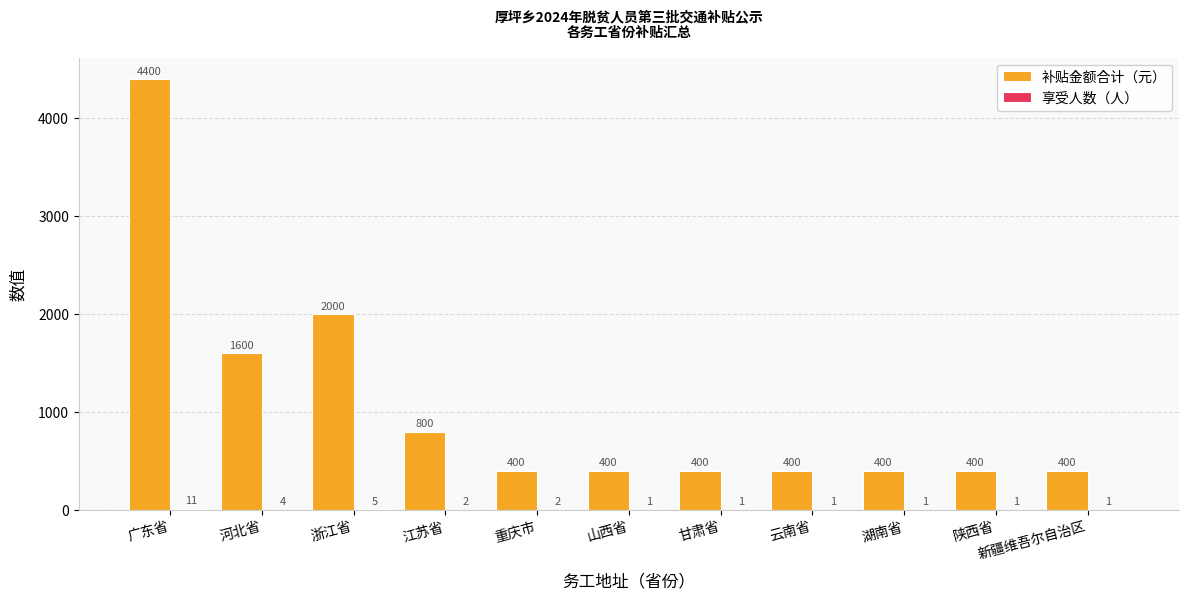

Which label corresponds to the largest value in the chart?

广东省